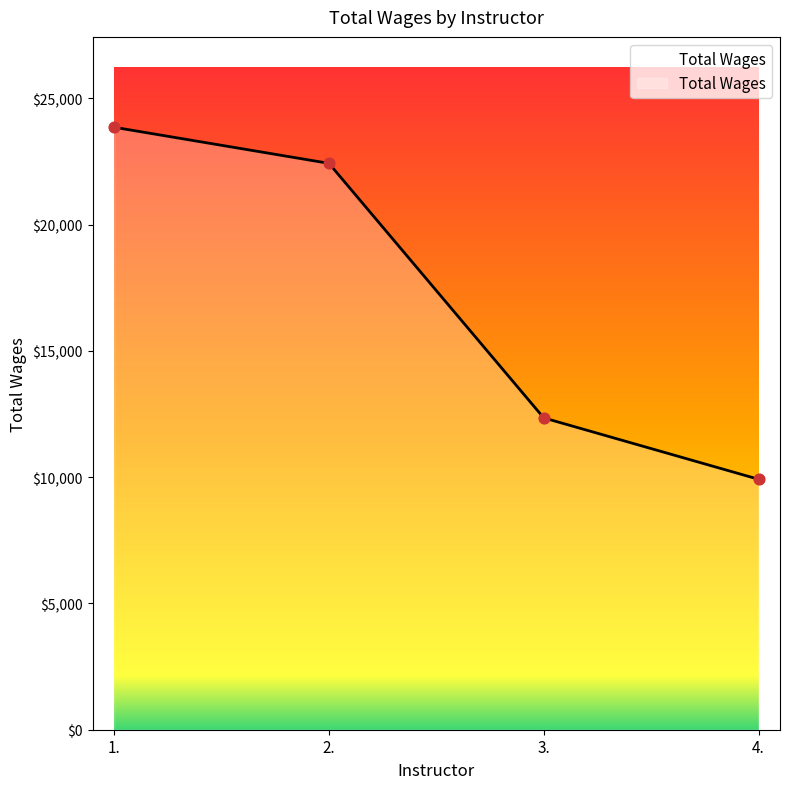

What is the ratio of the value at 3. to the value at 1.?

0.5